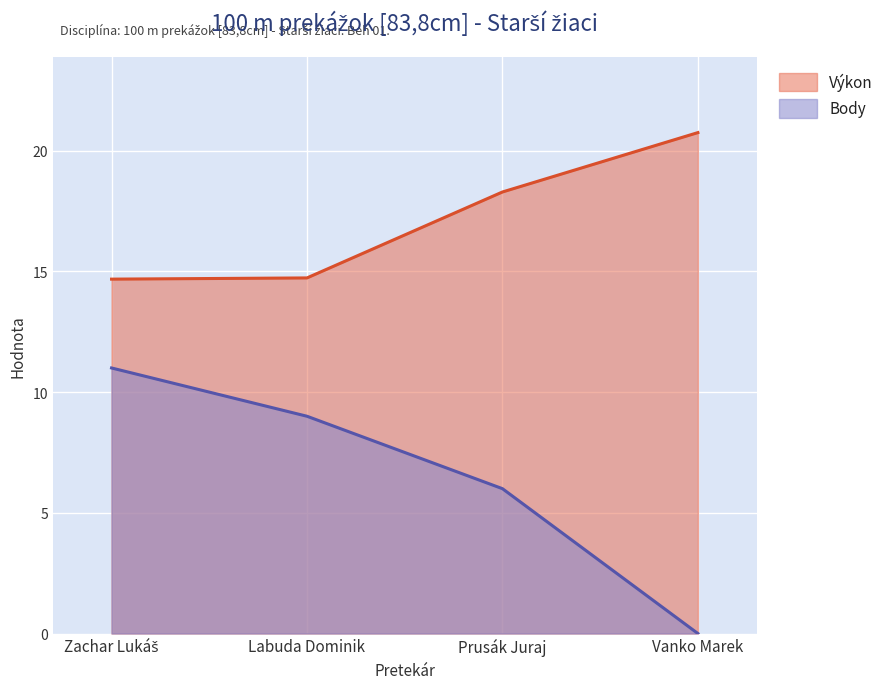

At Vanko Marek, list the series in order from largest to smallest.

Výkon, Body